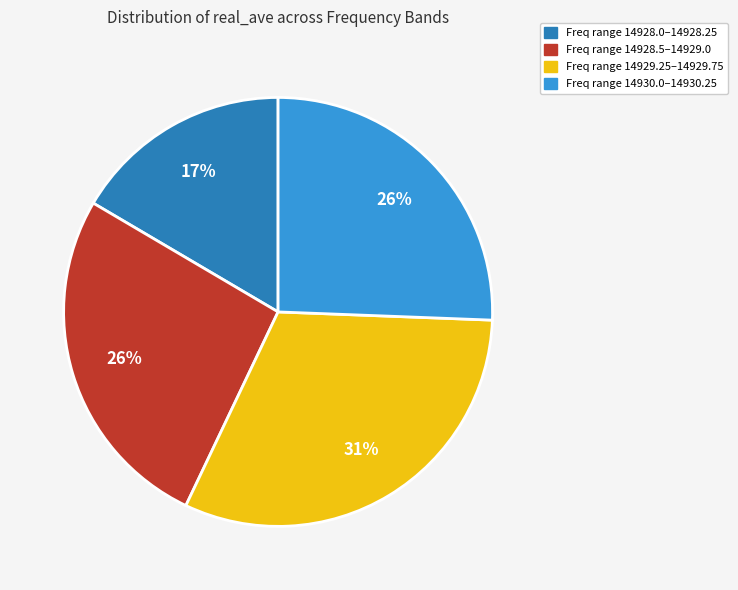

Which has a higher value, Freq range 14928.5–14929.0 or Freq range 14929.25–14929.75?

Freq range 14929.25–14929.75